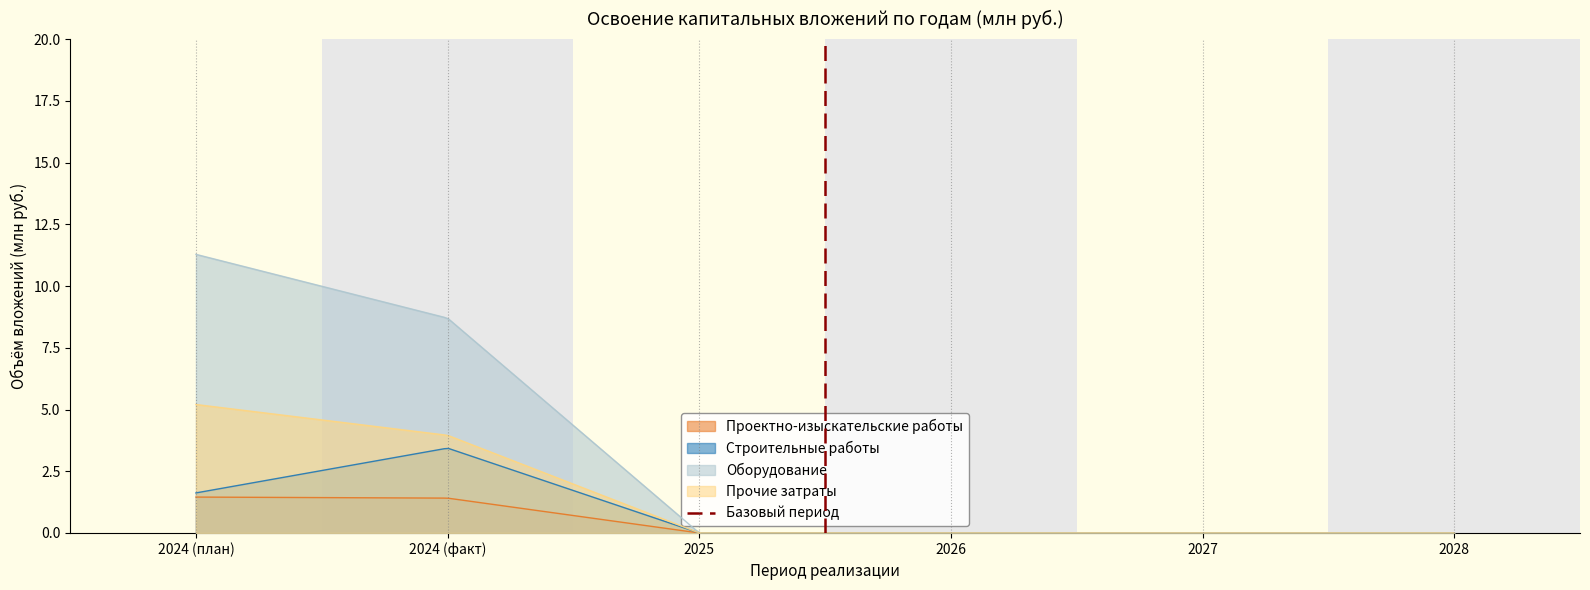

What is the maximum value for Прочие затраты?

5.2